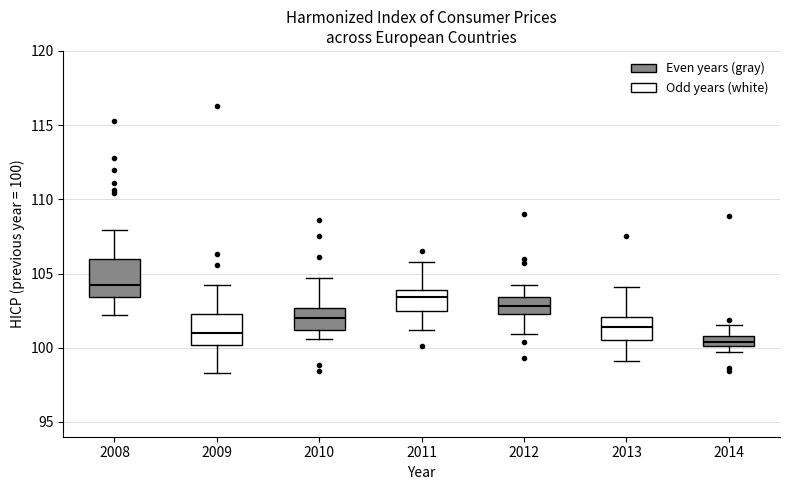

Where is the upper edge of the box at x = 2011 on the y-axis? The values are not printed on the chart, so give them approximately, as read against the axis.

104.0